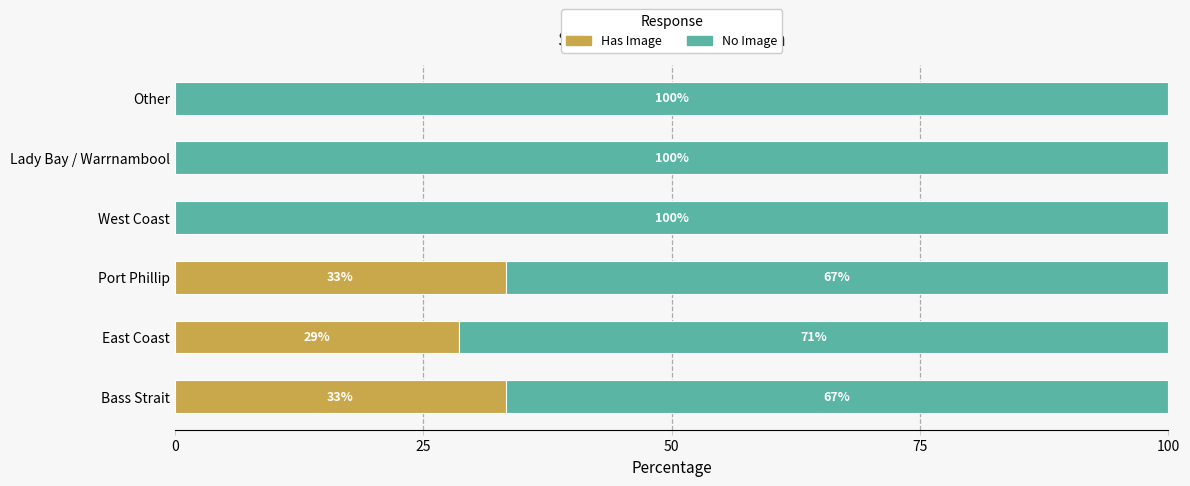

Is it true that Has Image equals 11.6 at Other?

False